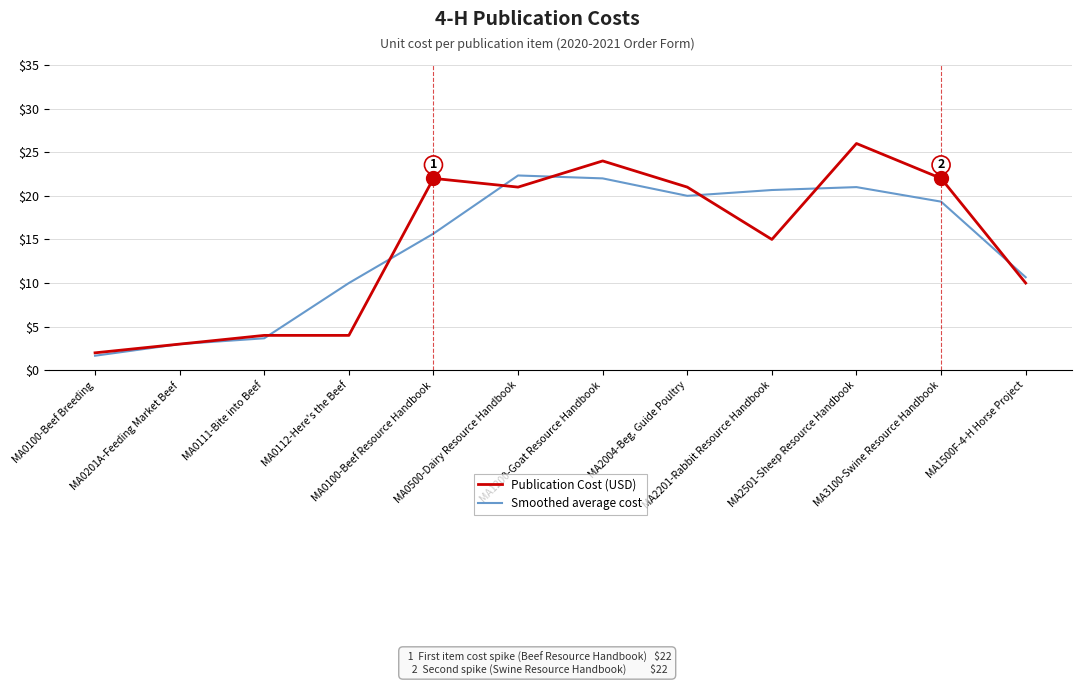

Rank the series by their maximum value, from lowest to highest.

Smoothed average cost, Publication Cost (USD)